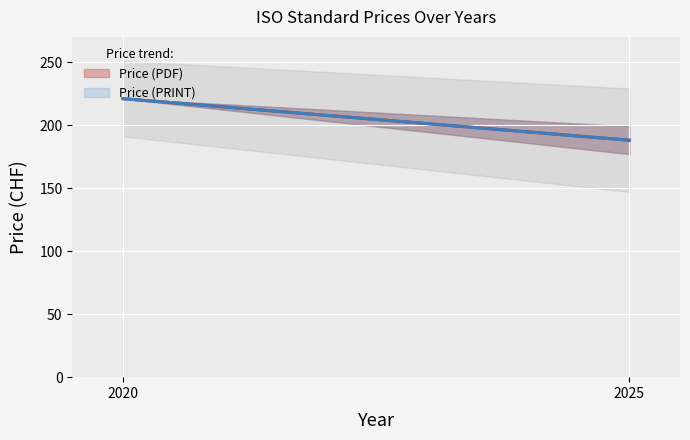

How many lines are shown in the chart?

2